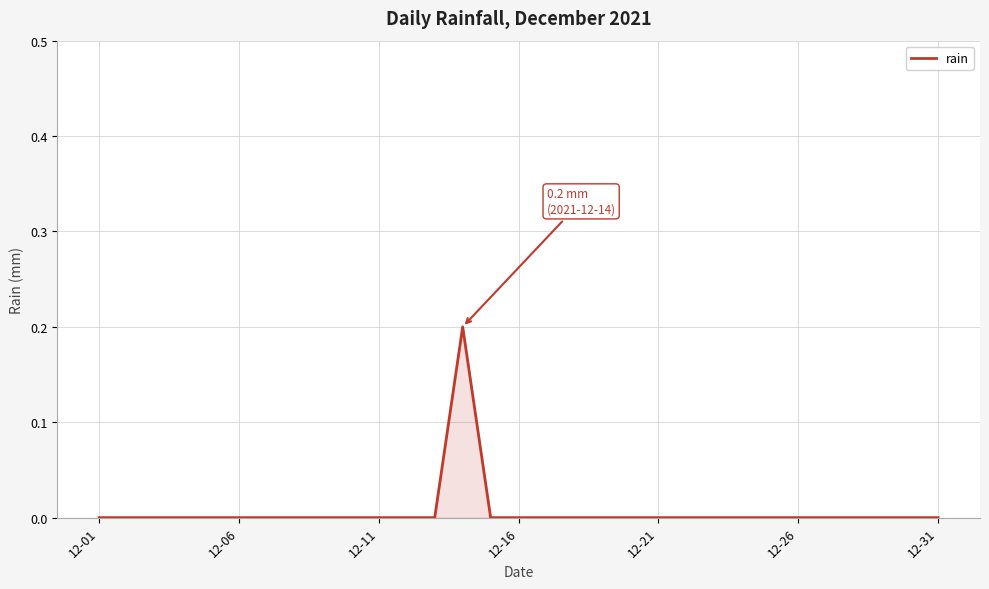

At which category does the chart reach its peak across all series?

13